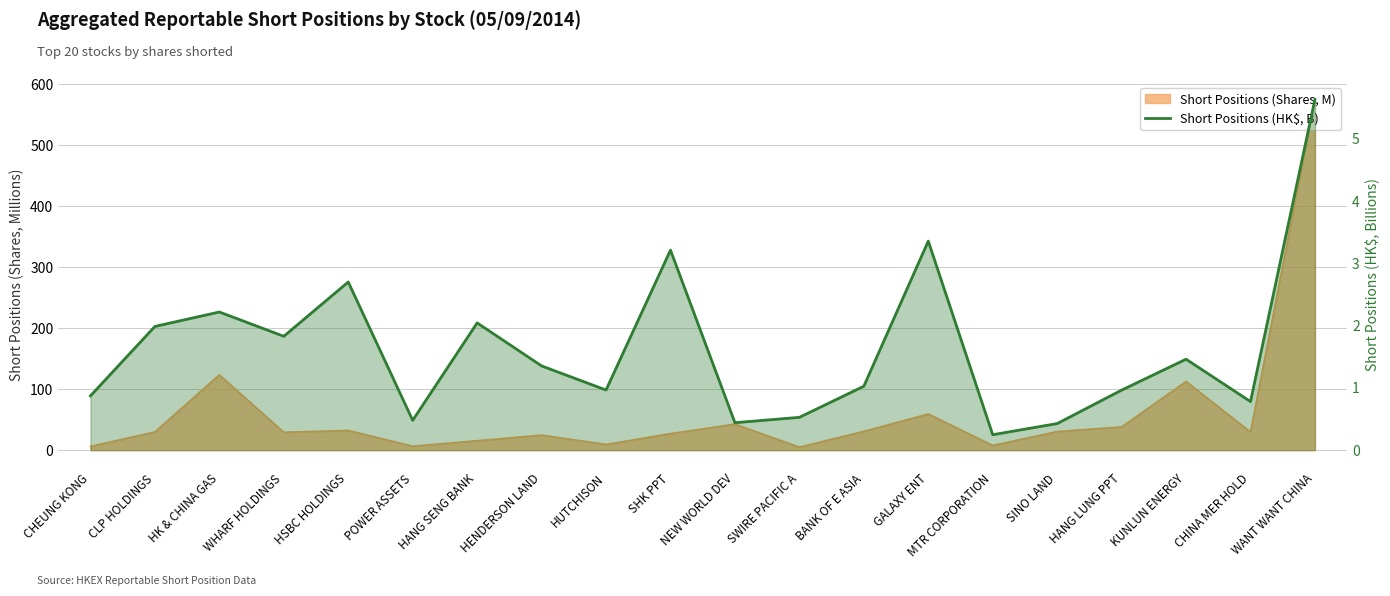

How many interior local peaks (higher than both neighbors) does the data have?

6